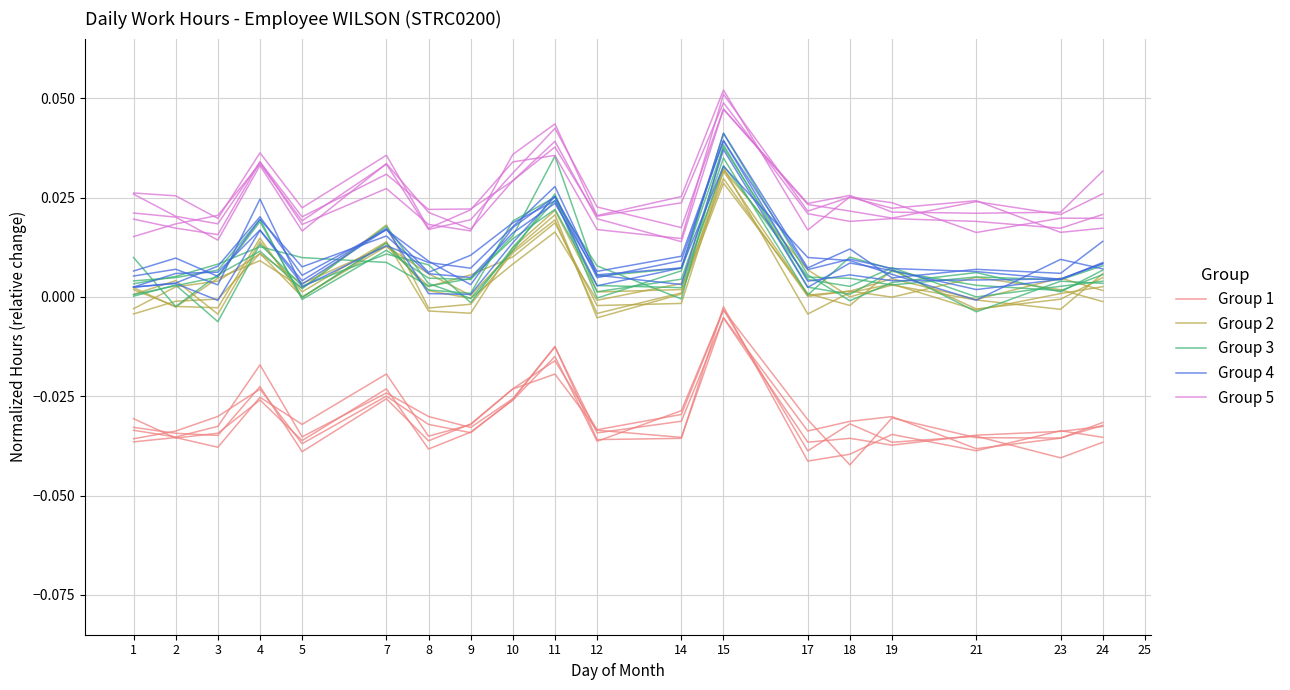

Which series changed the most between 15 and 17?

Group 1